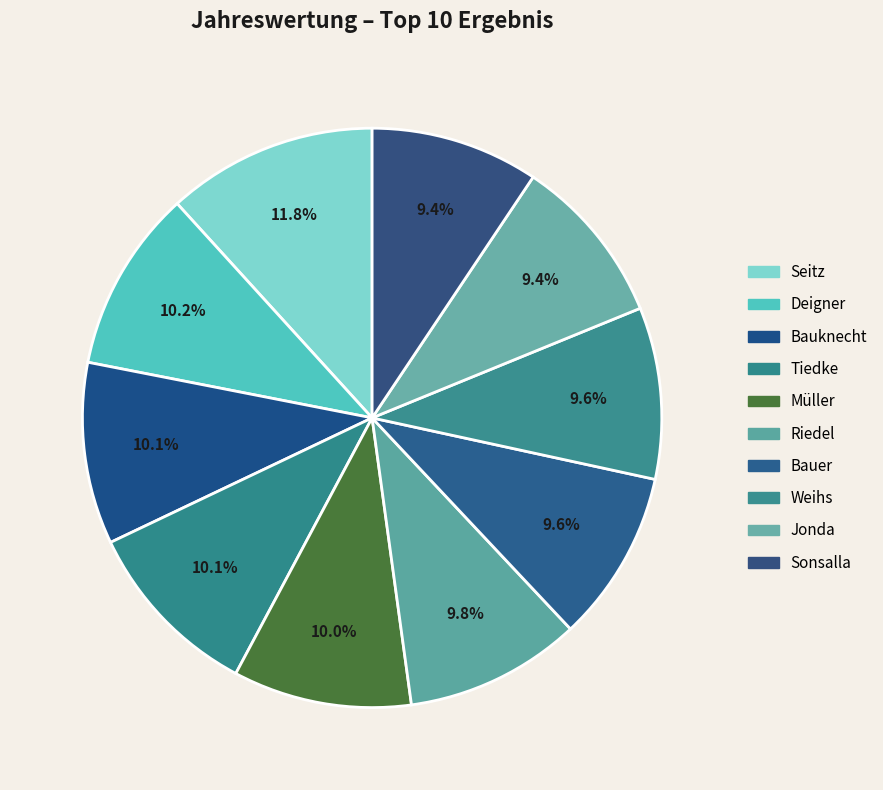

What percentage do Weihs and Müller together represent?

19.6%